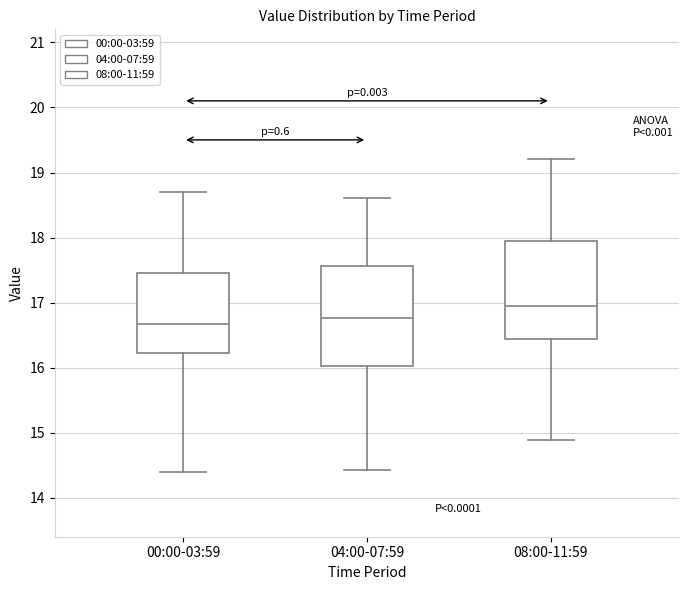

Reading left to right, read every box against the y-axis: the position of its median line, the range the box covers, and the ends of its whiskers. The values are not printed on the chart, so give them approximately, as read against the axis.

00:00-03:59: median 16.7, box 16.2 to 17.5, whiskers 14.4 to 18.7
04:00-07:59: median 16.8, box 16.0 to 17.6, whiskers 14.4 to 18.6
08:00-11:59: median 16.9, box 16.4 to 17.9, whiskers 14.9 to 19.2